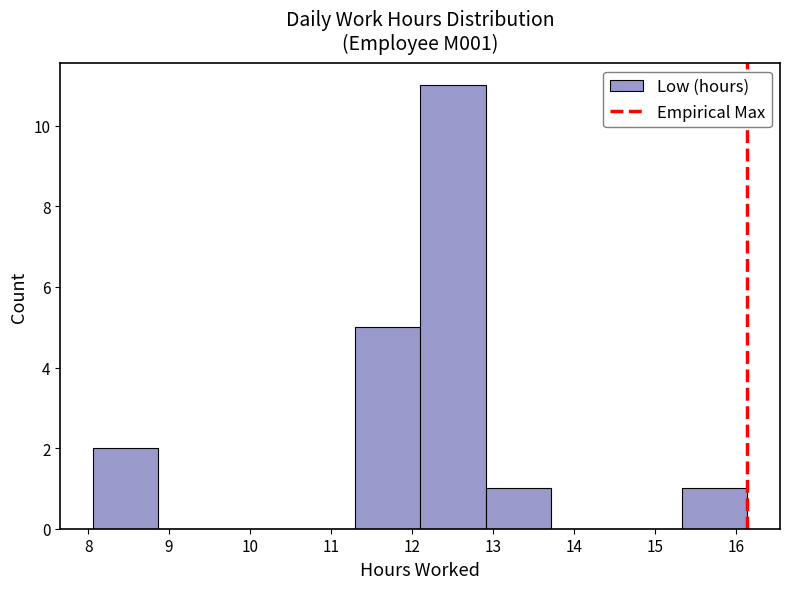

Reading left to right, transcribe this chart: for each bar, give the range it covers on the x-axis and its height. Neither the bar edges nor the heights are printed on the chart, so give them approximately, as read against the axes.

8.1 to 8.9: 2
8.9 to 9.7: 0
9.7 to 10.5: 0
10.5 to 11.3: 0
11.3 to 12.1: 5
12.1 to 12.9: 11
12.9 to 13.7: 1
13.7 to 14.5: 0
14.5 to 15.3: 0
15.3 to 16.1: 1